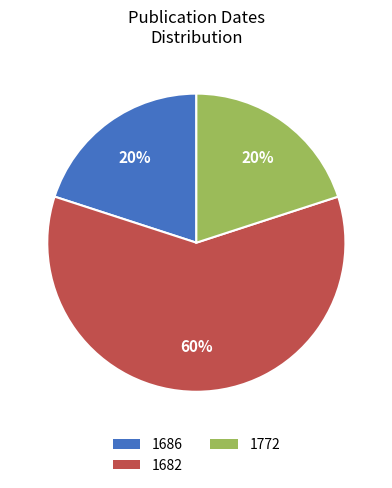

To the nearest percent, what is the average slice percentage?

33%